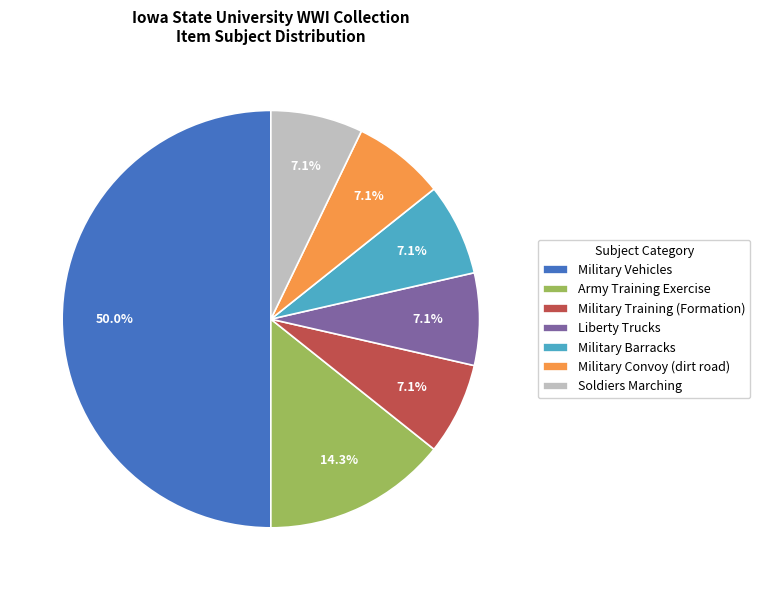

What percentage is NOT represented by Army Training Exercise?

85.7%